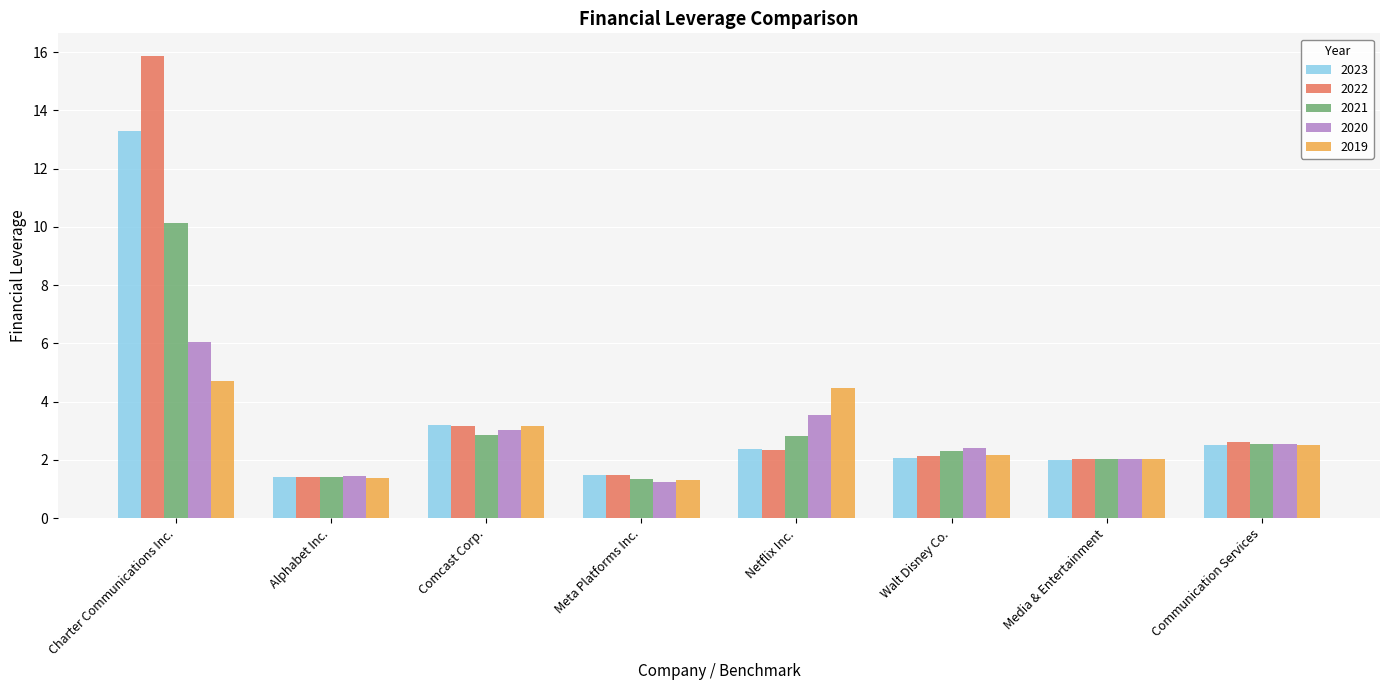

How many data points does each series have?

8